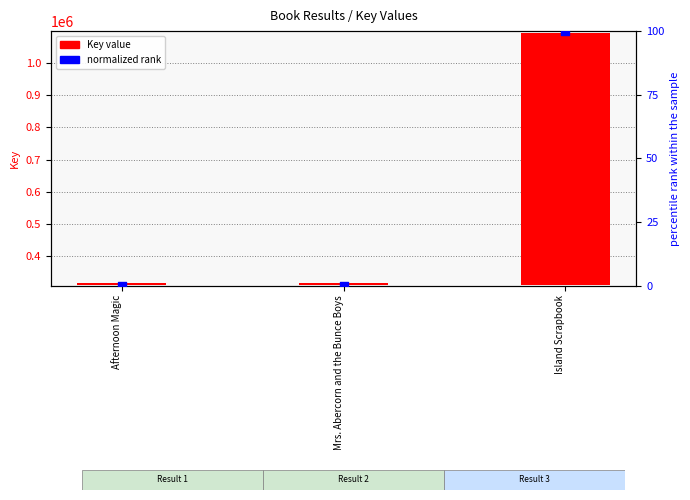

At which category is the sum across all series the highest?

Island Scrapbook